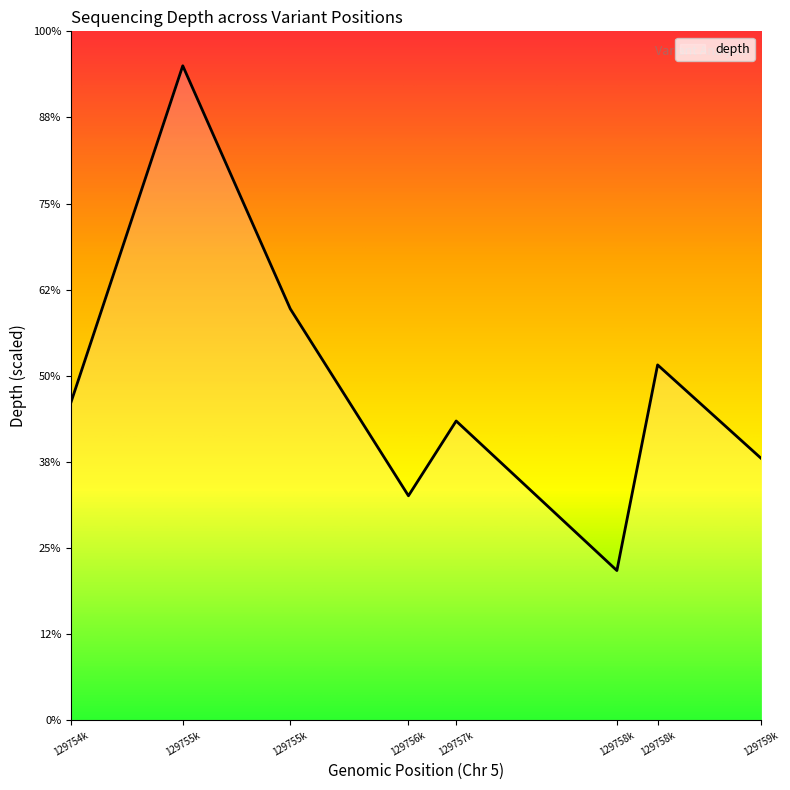

Does the chart have visible grid lines?

No